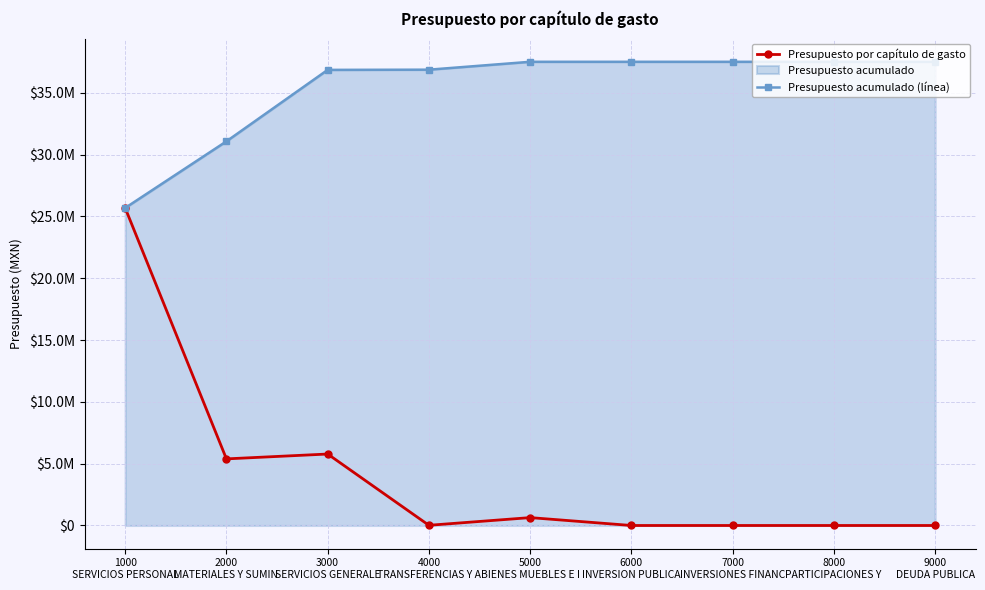

What is the sum of the Presupuesto acumulado (línea) values at 1000
SERVICIOS PERSONAL and 9000
DEUDA PUBLICA?

63179883.9